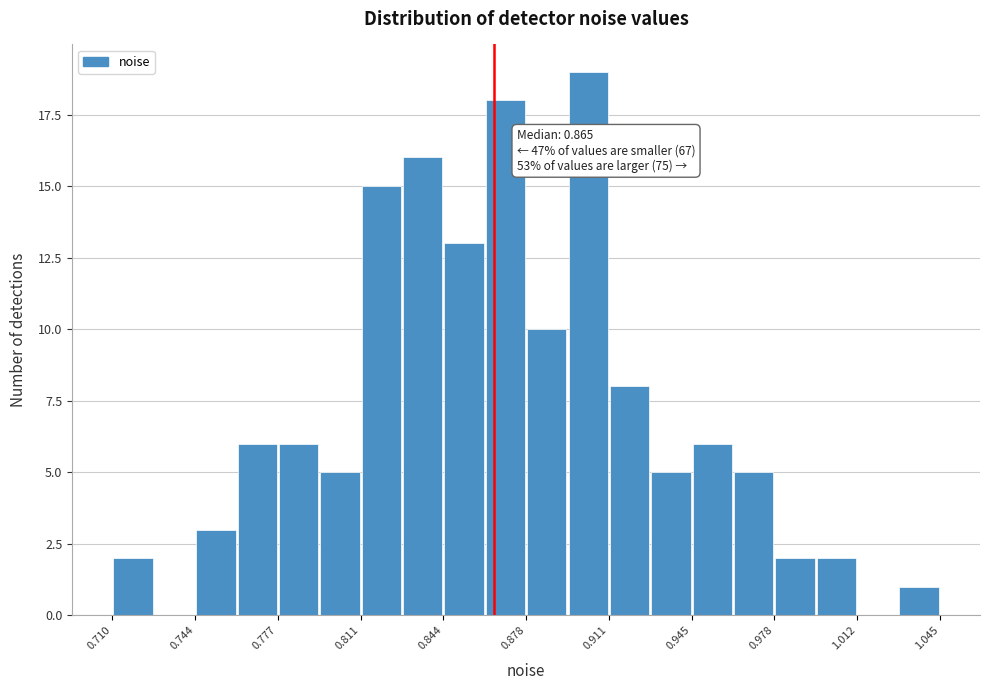

Around what value on the x-axis is the tallest bar? Give the approximate position of its centre, as read against the axis.

0.905